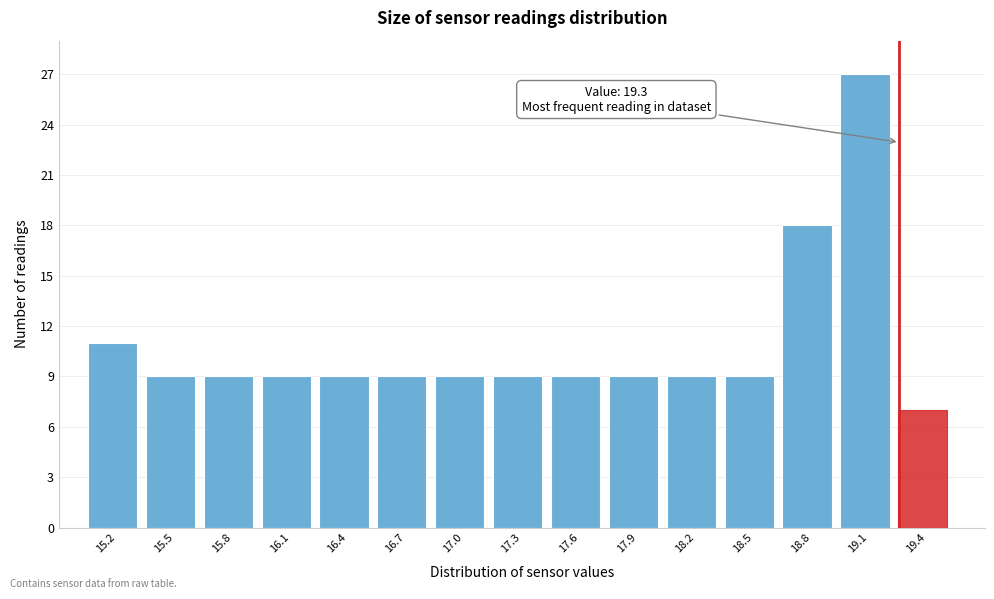

Over which range of the x-axis is the bar tallest?

19.00 to 19.30